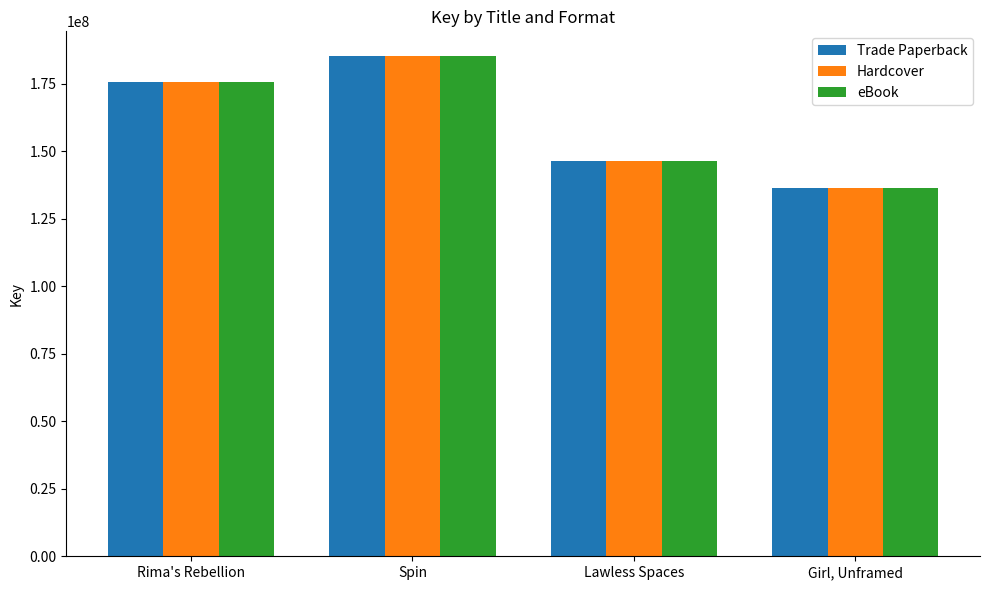

How many bars are there in total?

12